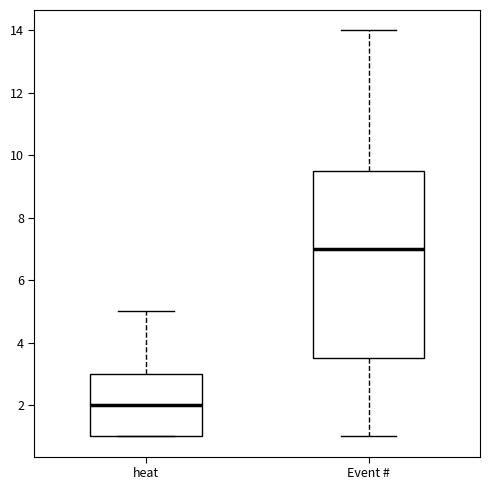

Which box's median line is the highest?

Event #